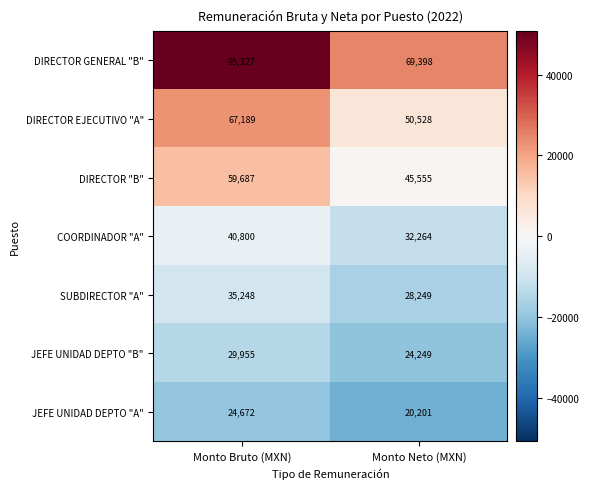

What is the total value across all series at Monto Bruto (MXN)?

352878